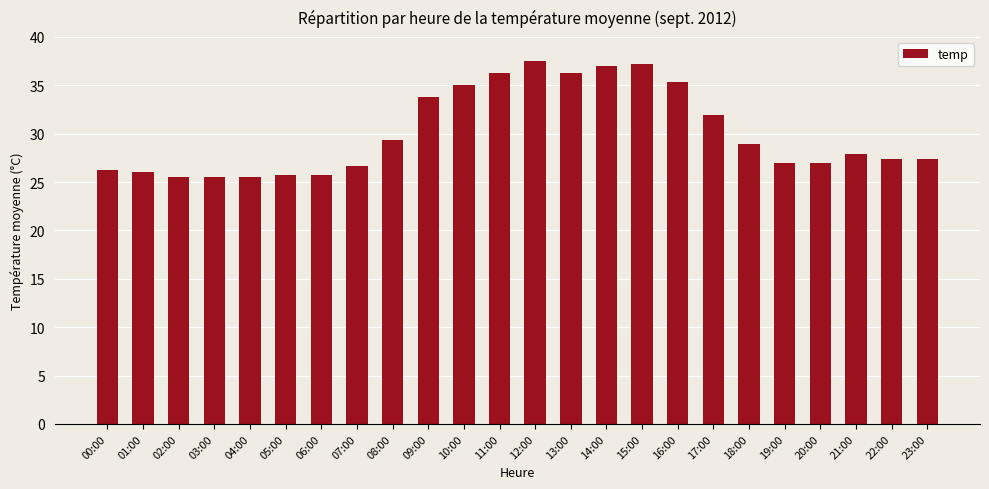

What is the ratio of the value at 10:00 to the value at 14:00?

0.9